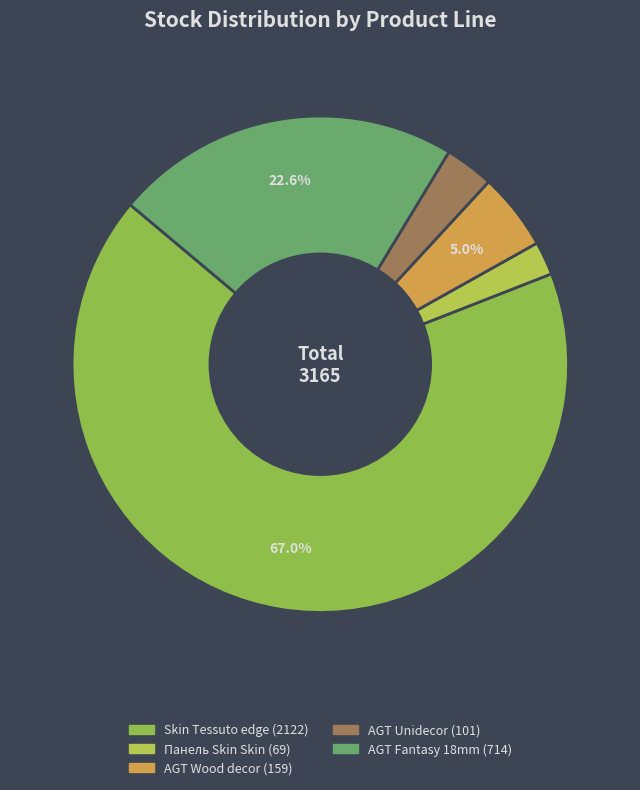

How many slices are in this pie chart?

5